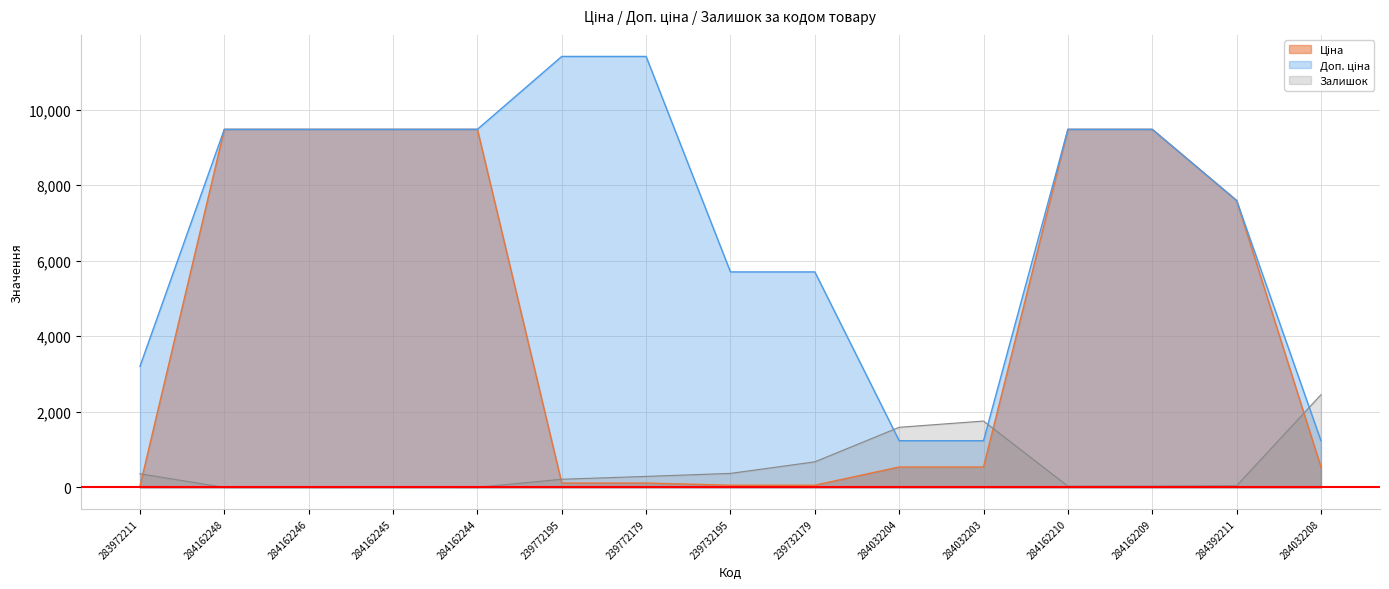

How many intersections are there between Доп. ціна and Залишок?

3